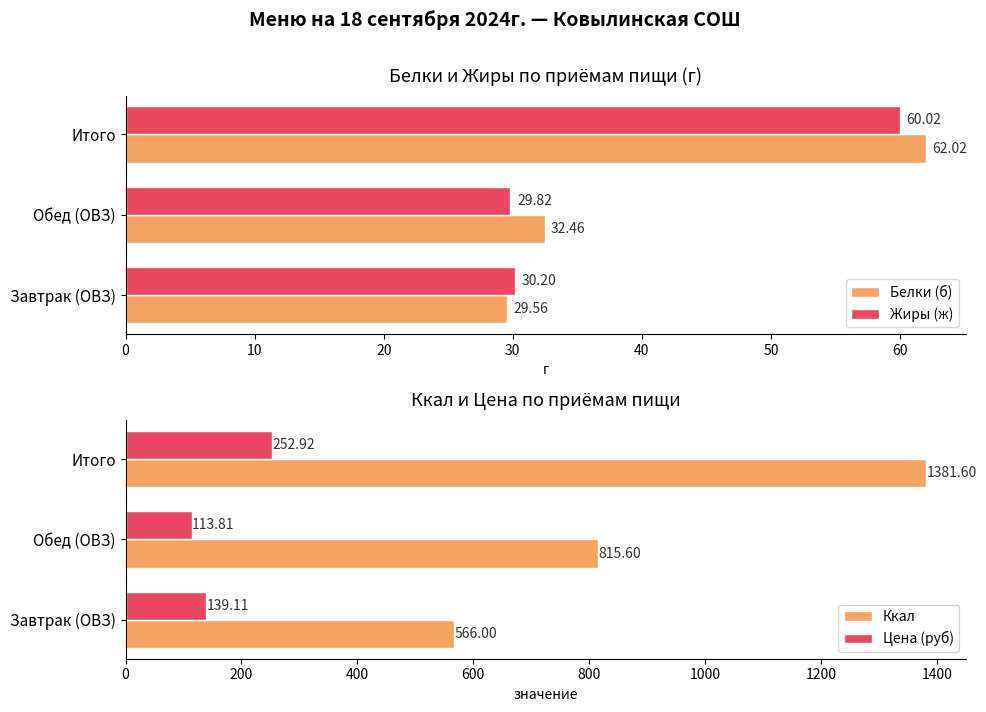

Is the value of Ккал at Завтрак (ОВЗ) greater than the value of Цена (руб) at Итого?

Yes